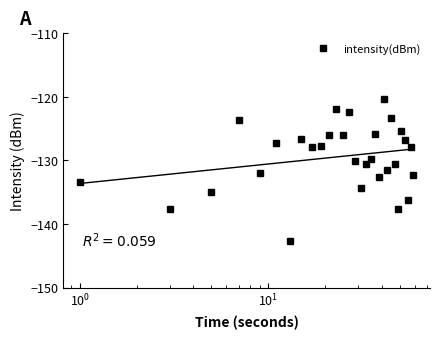

Does the chart have visible grid lines?

No